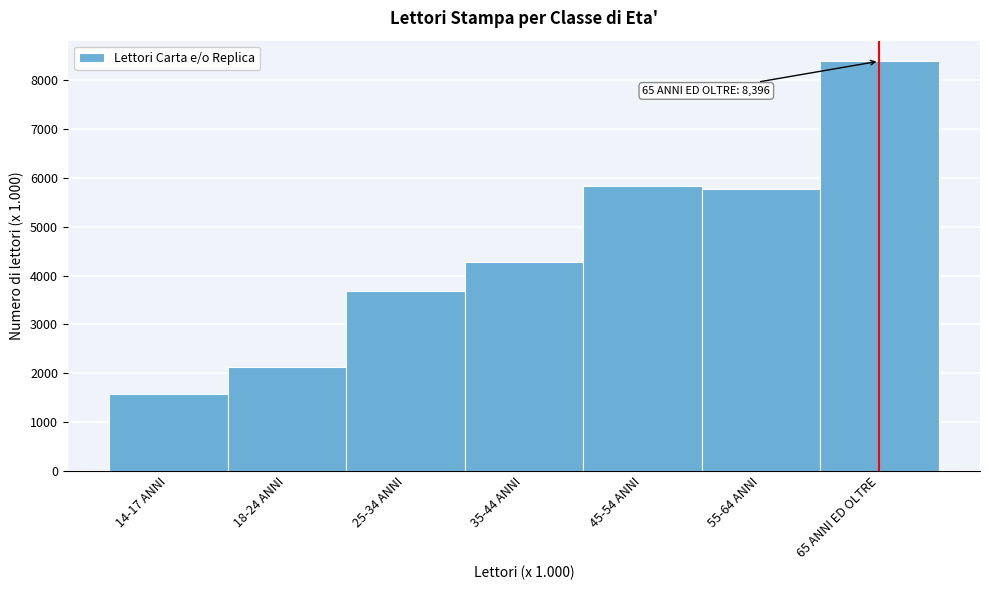

Reading right to left, transcribe all the data shown in this chart.

8396	5771	5840	4280	3685	2129	1582